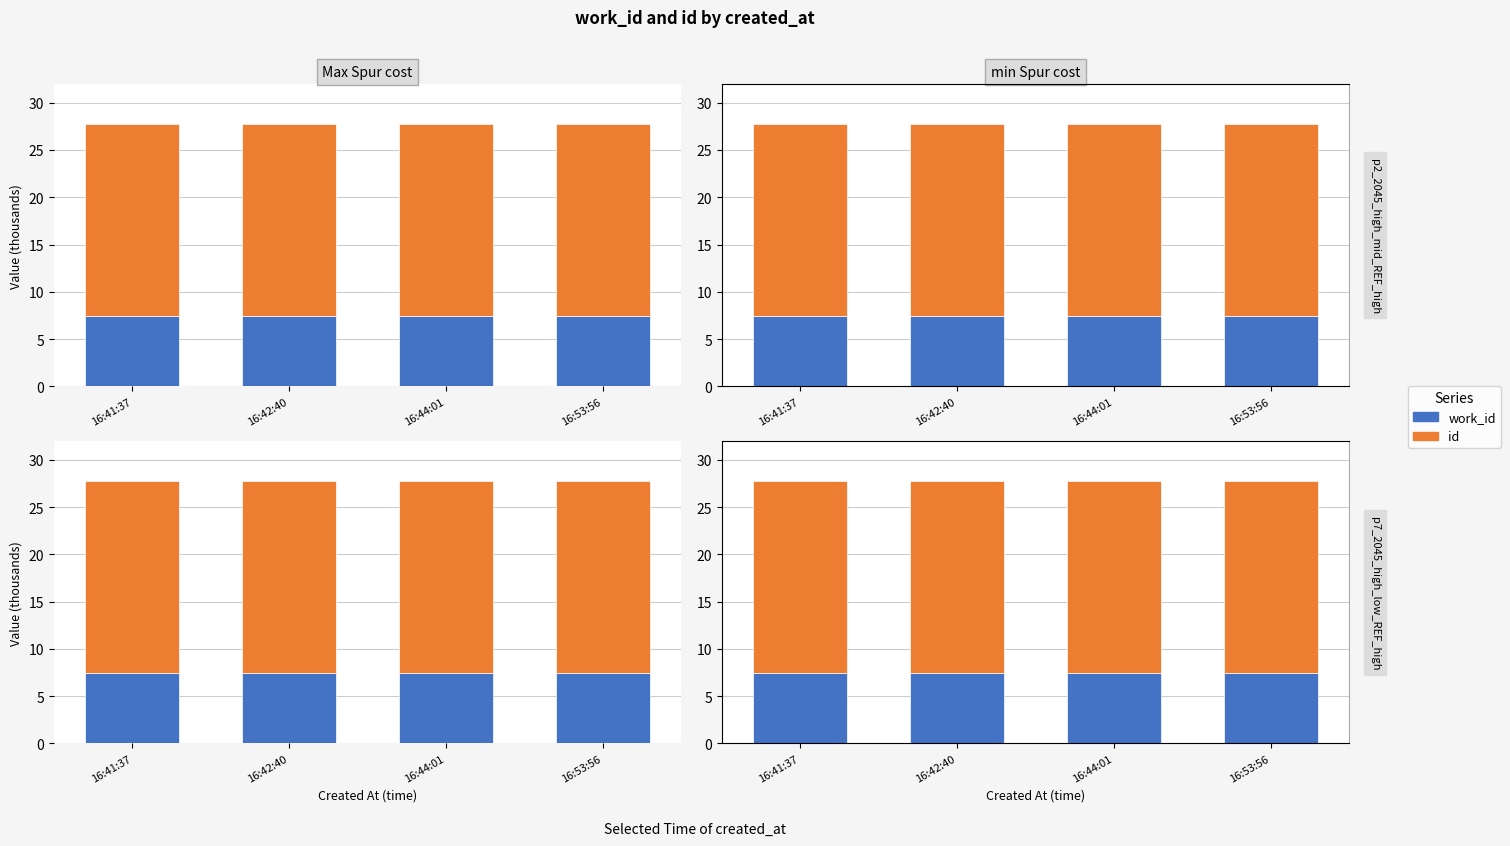

The id series shows 35.6 at 16:53:56. True or false?

False